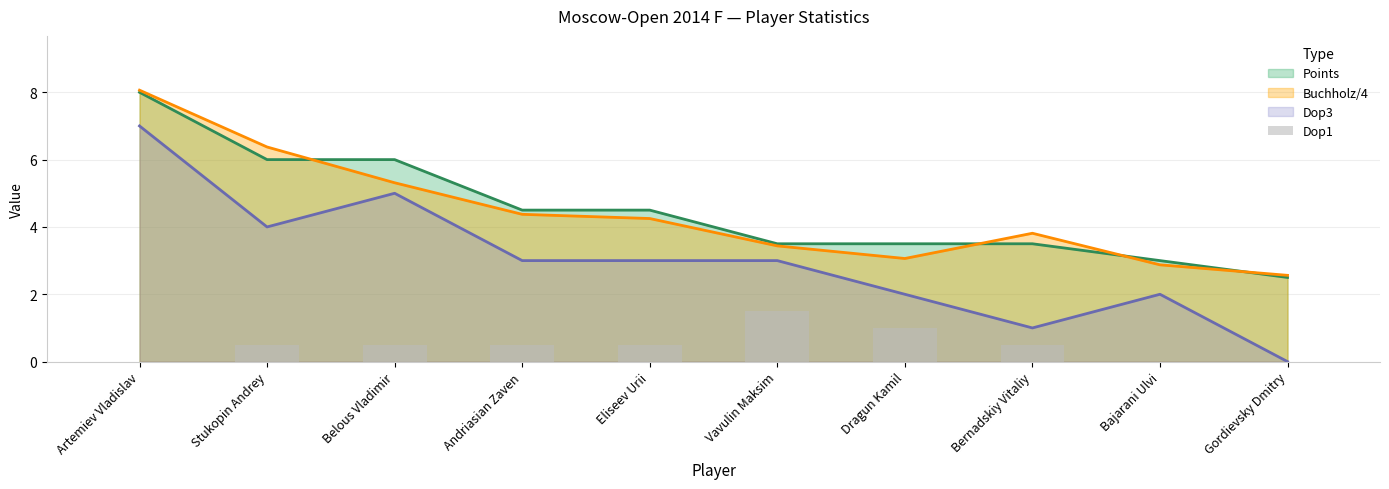

Count the values in the range 0 to 1.

9